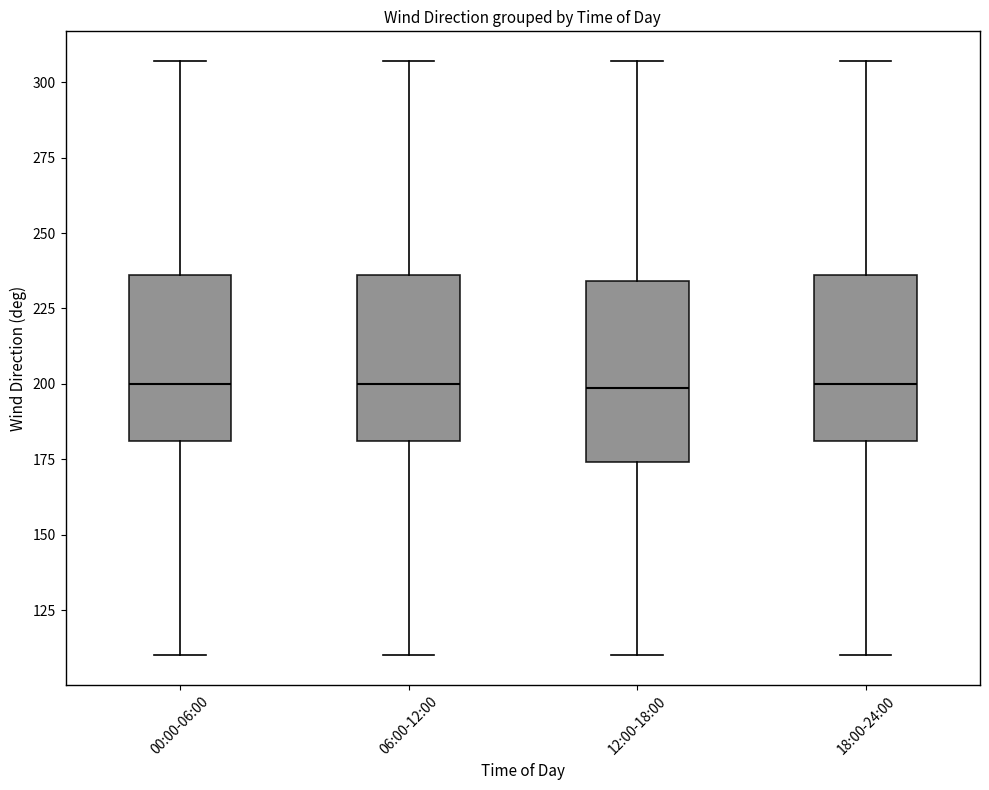

Where does the lower whisker of the box for 00:00-06:00 end on the y-axis? The values are not printed on the chart, so give them approximately, as read against the axis.

110